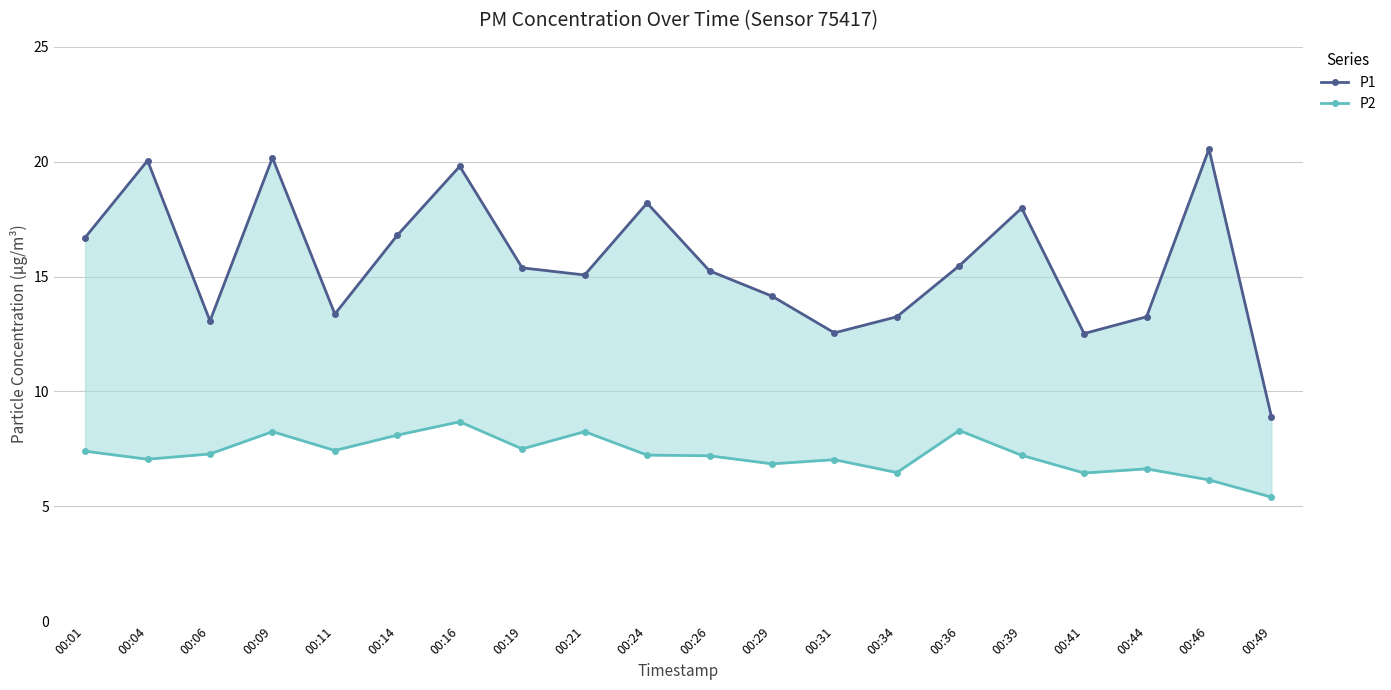

What is the difference between the highest and lowest values at 00:36?

7.2